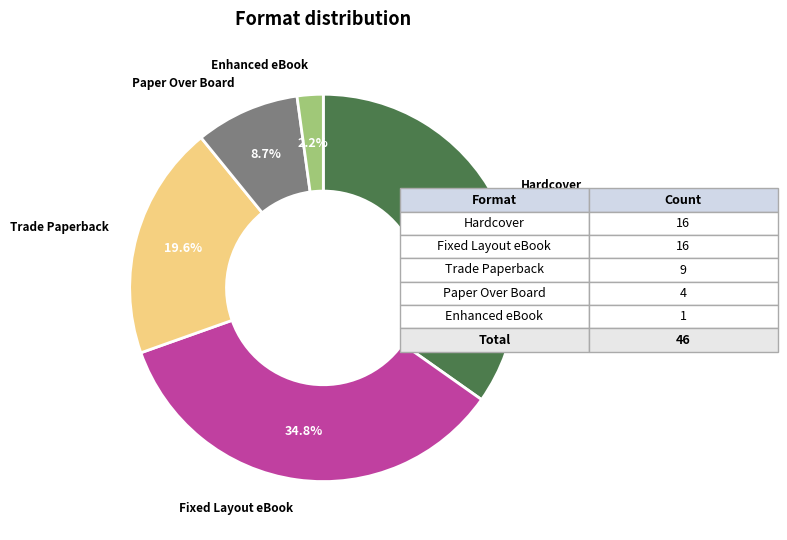

Does any single category account for the majority?

No